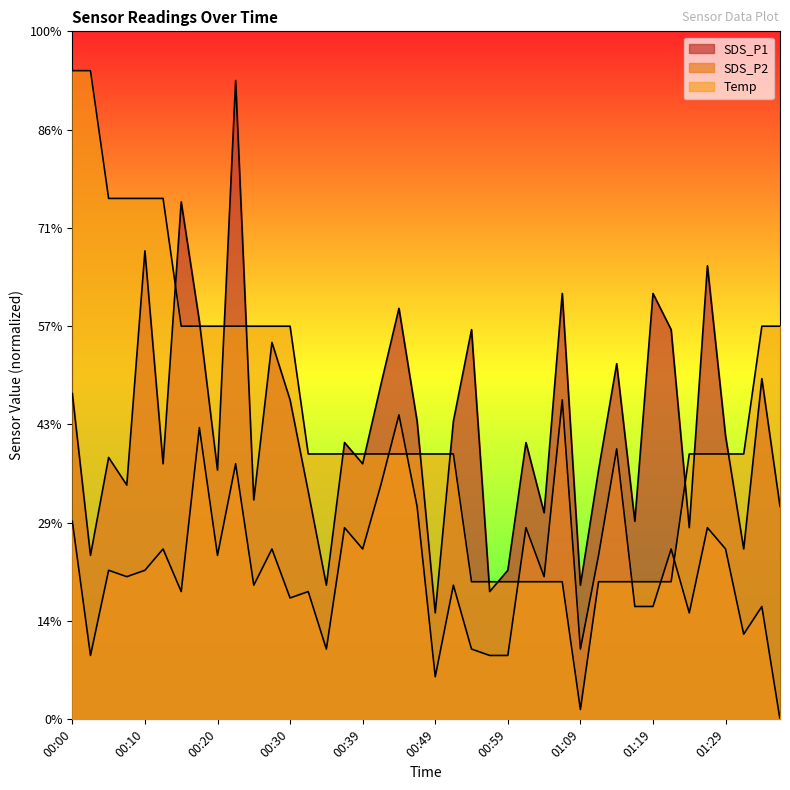

In SDS_P1, how many points are lower than both neighbors (excluding endpoints)?

14